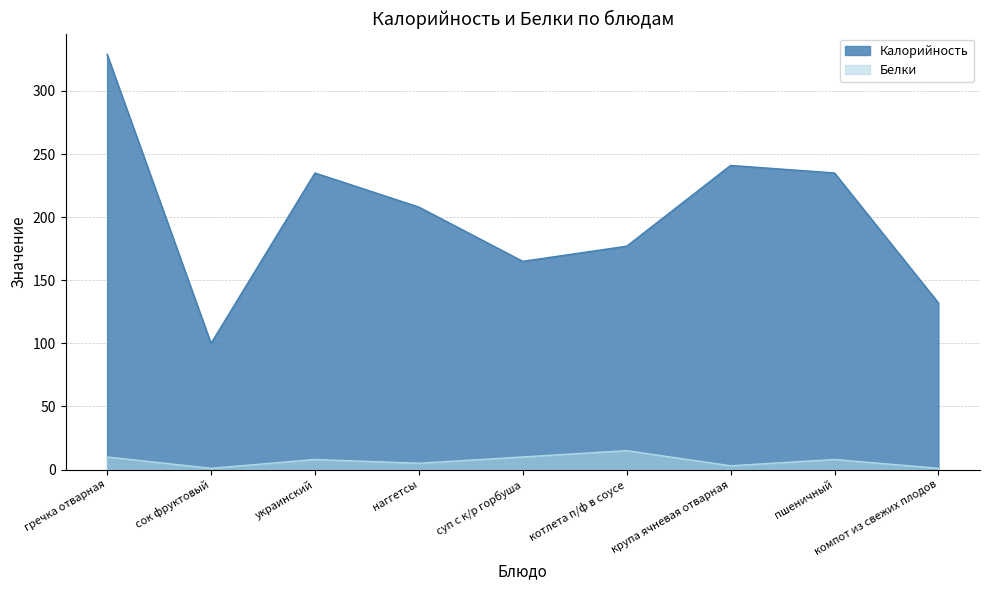

What is the label of the 1st point from the right?

компот из свежих плодов